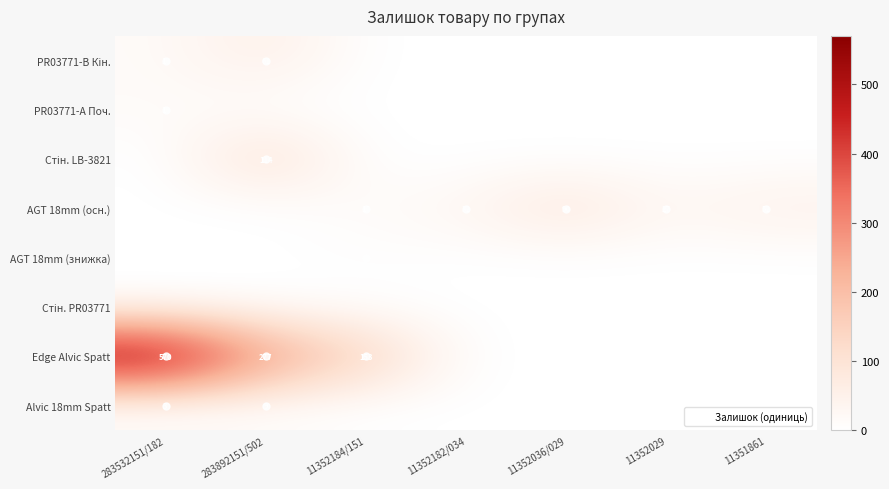

At which category is the sum across all series the highest?

283532151/182